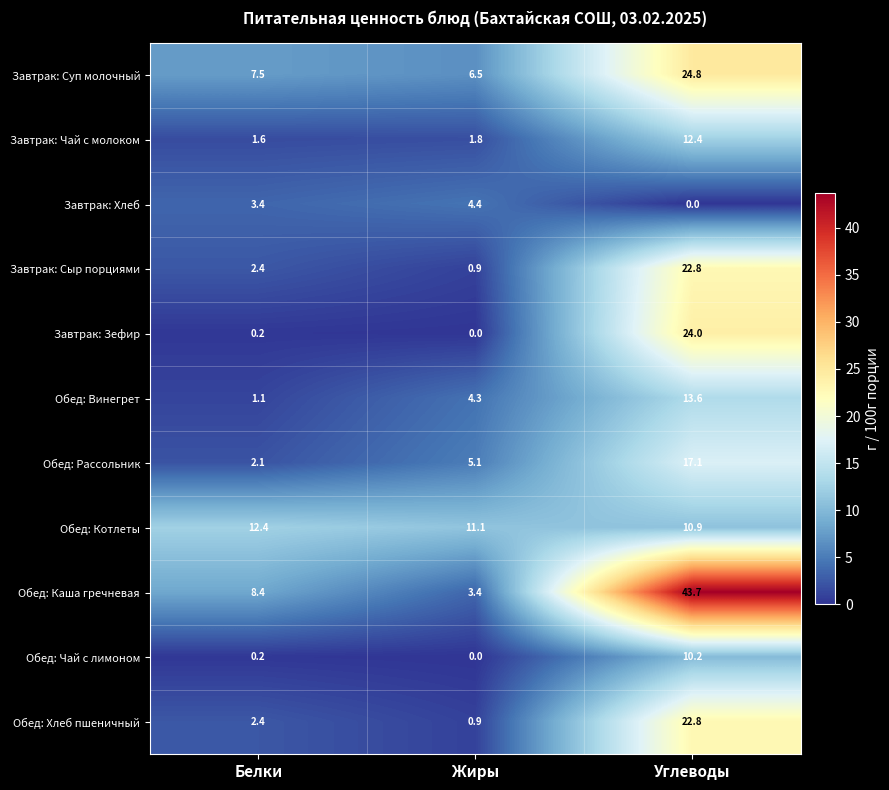

Which series has the widest spread of values?

Обед: Каша гречневая